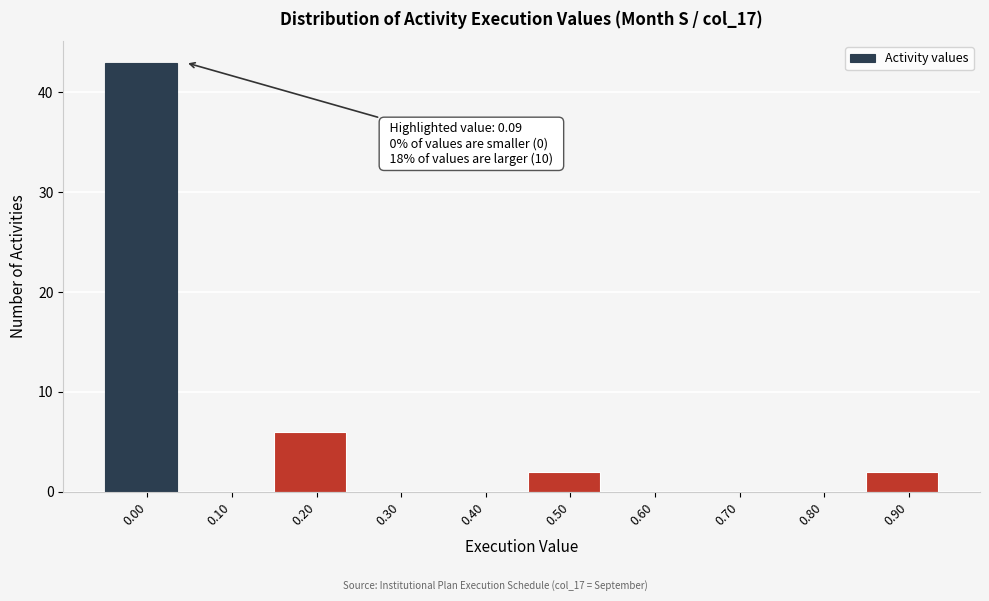

Reading right to left, what are all the values shown in this chart?

0.90=2	0.80=0	0.70=0	0.60=0	0.50=2	0.40=0	0.30=0	0.20=6	0.10=0	0.00=43